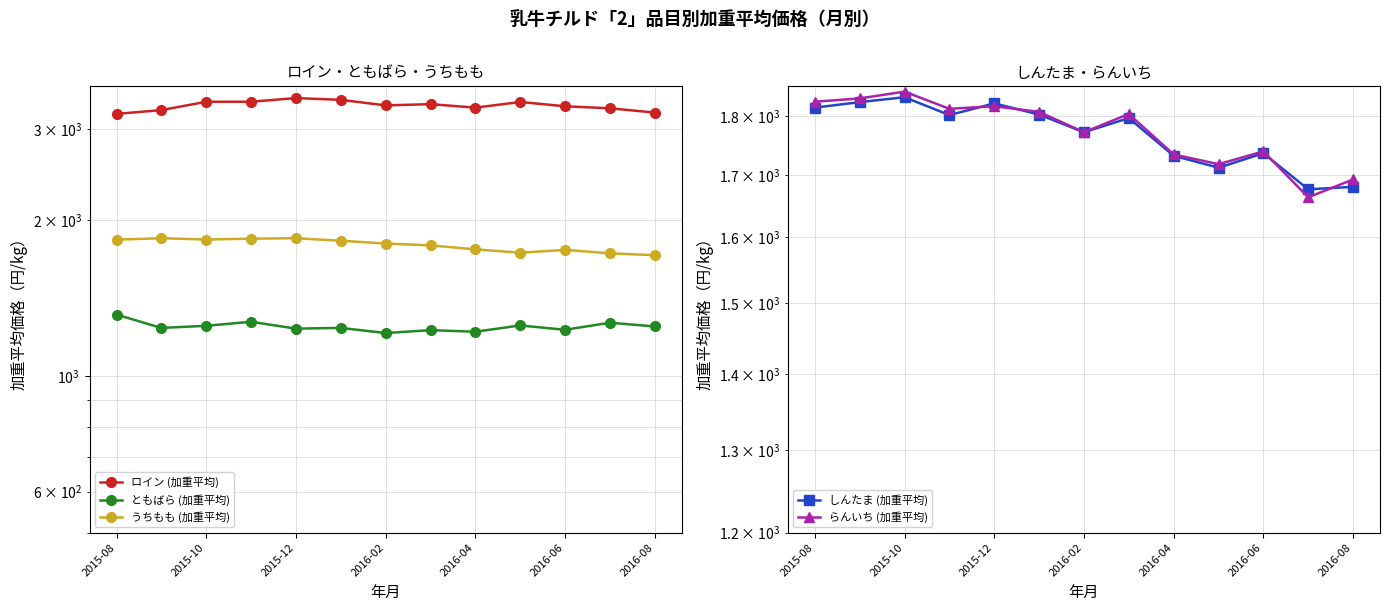

What is the total value across all series at 2015-10?

10002.3